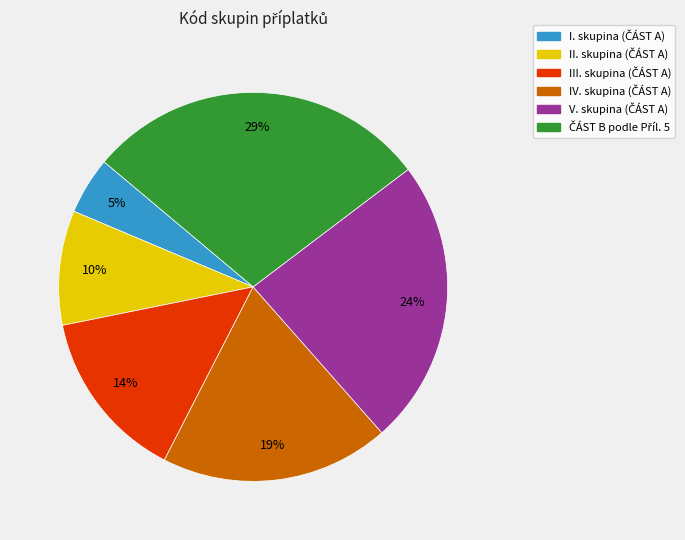

To the nearest percent, what is the difference between the largest and smallest slice percentages?

24%